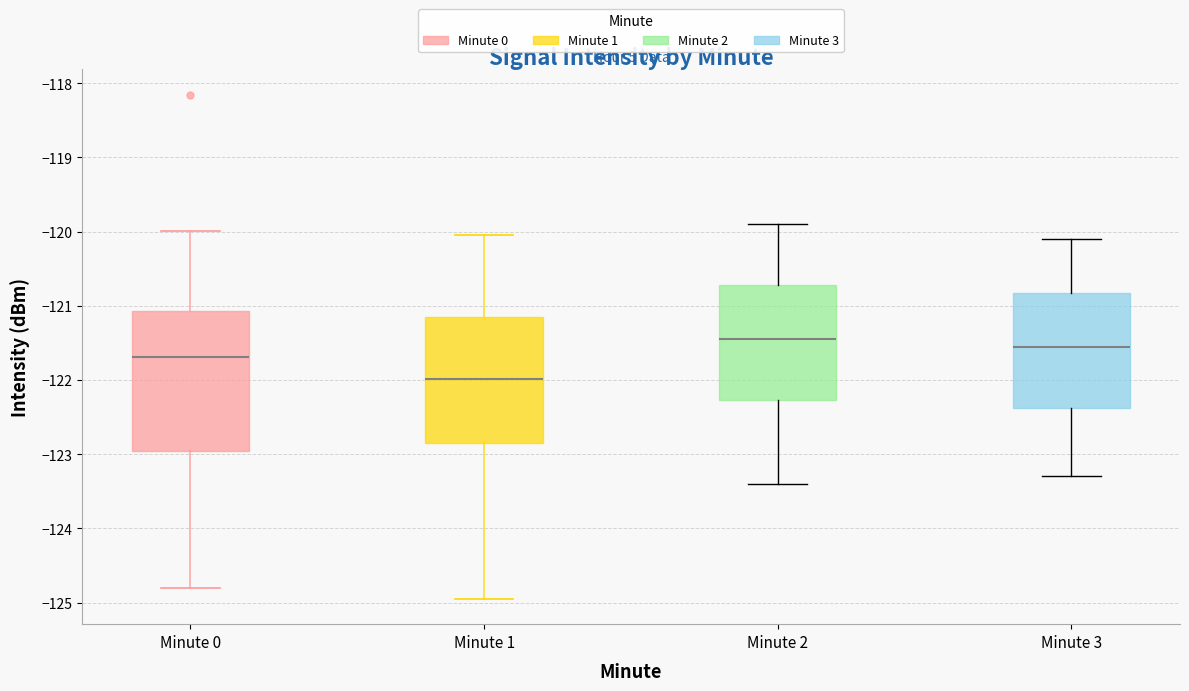

Reading left to right, transcribe this box plot: for each box, give where its median line is, the range the box spans, and where its two whiskers end, as read against the y-axis. The values are not printed on the chart, so give them approximately, as read against the axis.

Minute 0: median -121.7, box -123.0 to -121.1, whiskers -124.8 to -120.0
Minute 1: median -122.0, box -122.8 to -121.1, whiskers -125.0 to -120.0
Minute 2: median -121.4, box -122.3 to -120.7, whiskers -123.4 to -119.9
Minute 3: median -121.5, box -122.4 to -120.8, whiskers -123.3 to -120.1